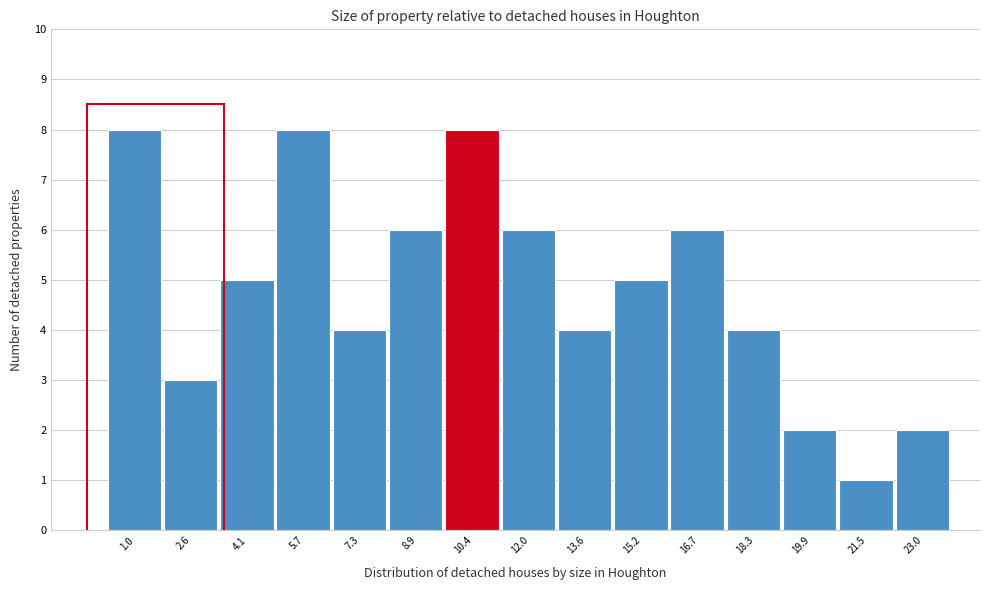

Reading right to left, what are all the values shown in this chart?

2	1	2	4	6	5	4	6	8	6	4	8	5	3	8